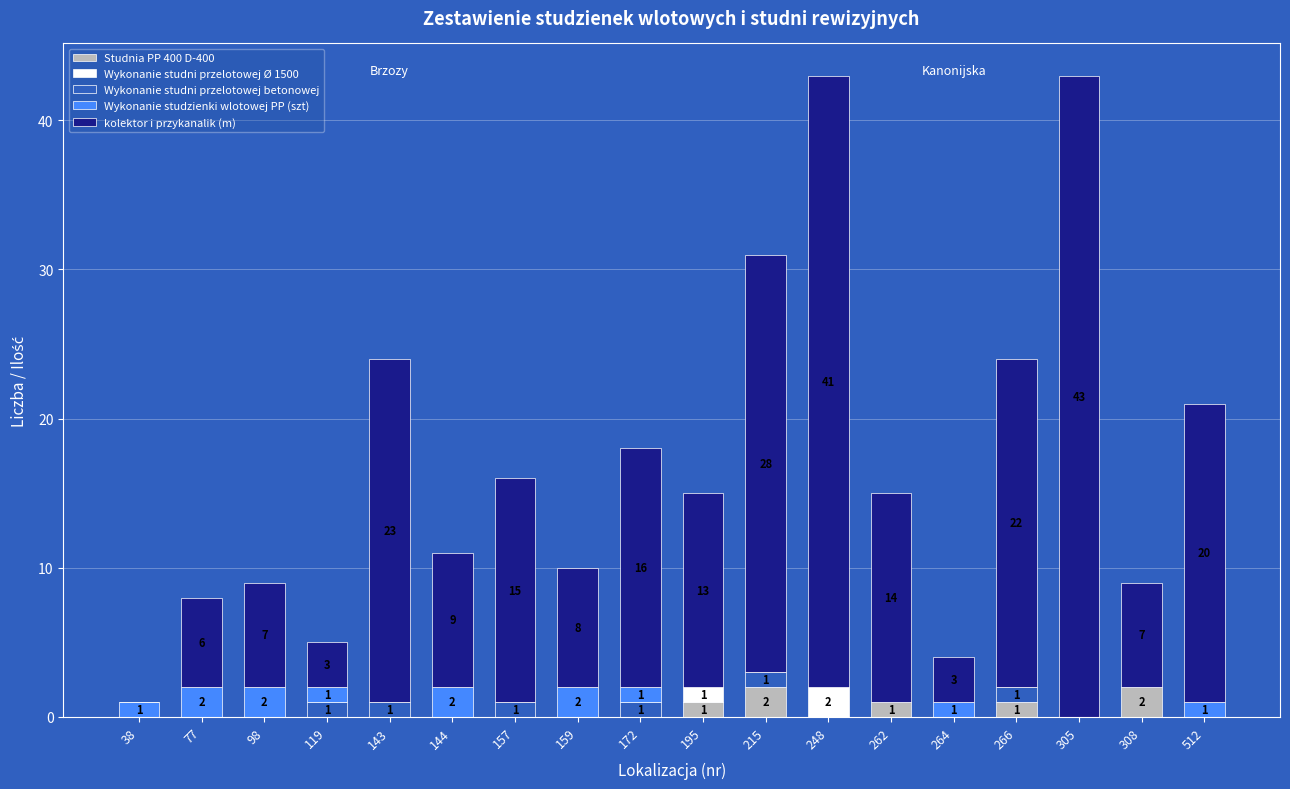

What is the total value across all series at 98?

9